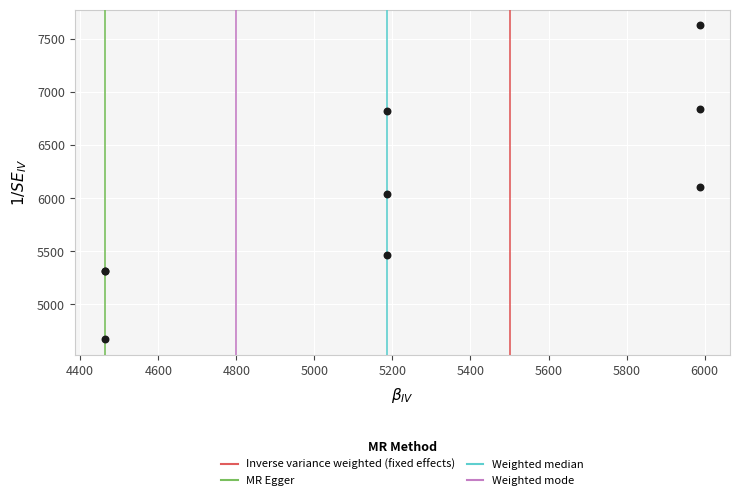

What Y value in the scatter plot is closest to 6151?

6100.9